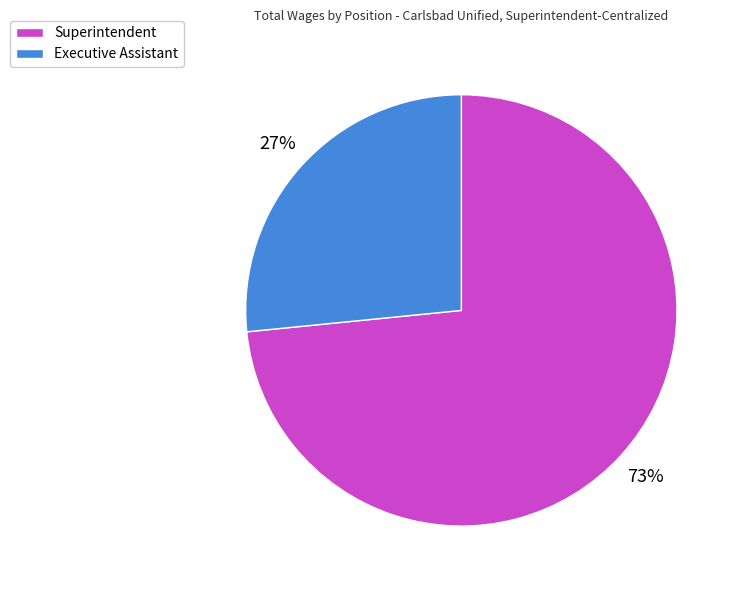

To the nearest percent, what percentage of the pie is Executive Assistant?

27%